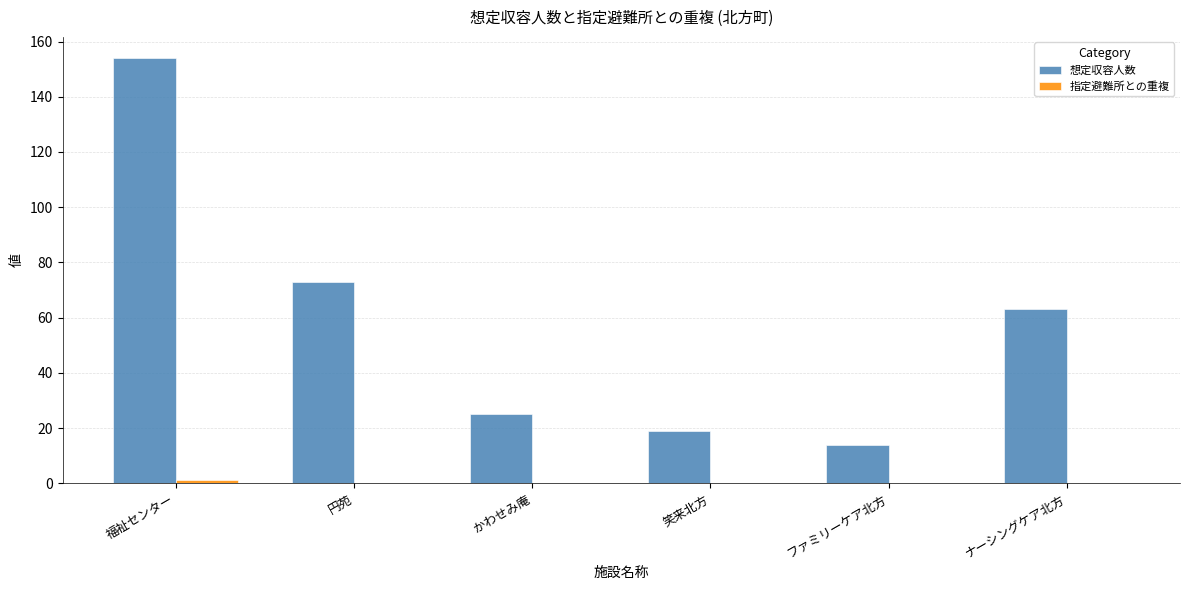

How many groups of bars are there?

6